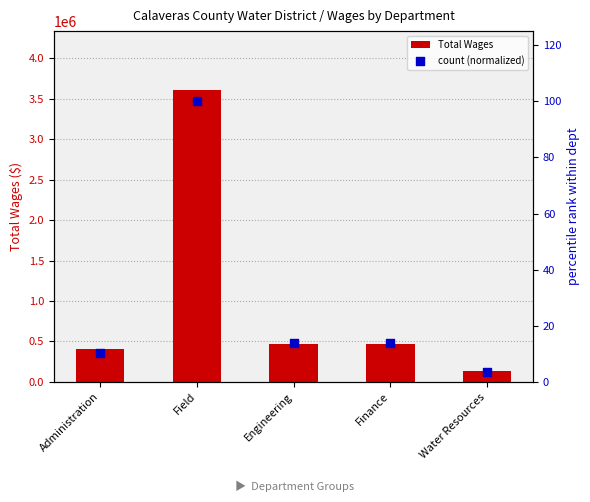

What is the total value across all series at Finance?

462156.8